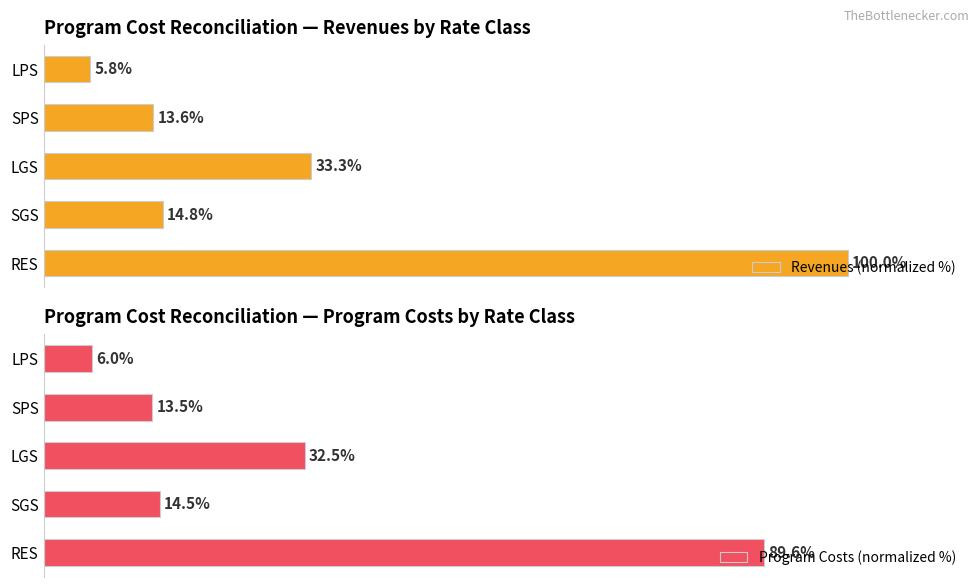

Rank the categories by Program Costs (normalized %) value from highest to lowest.

RES, LGS, SGS, SPS, LPS